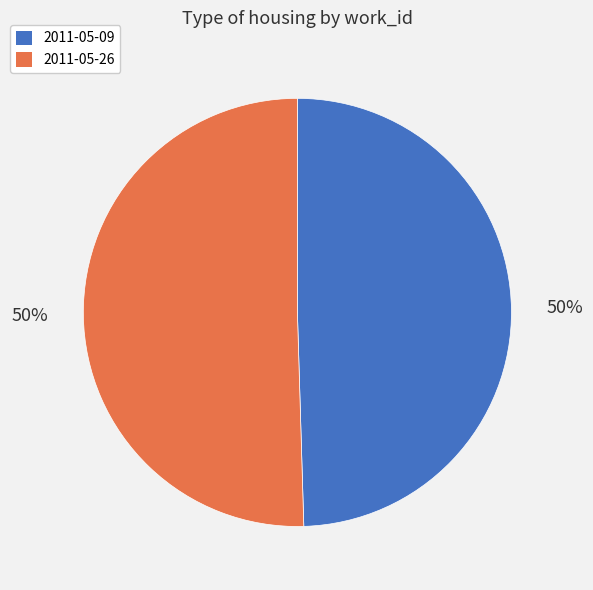

How many slices are in this pie chart?

2